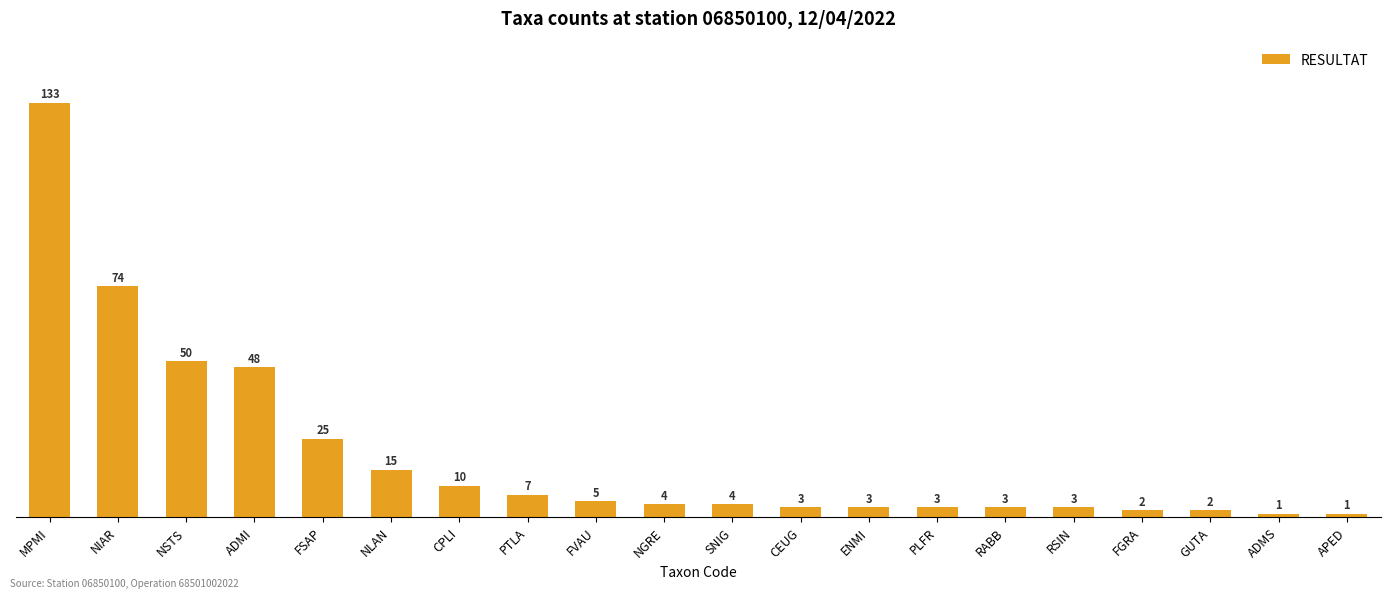

Reading left to right, extract all data points from this chart.

133	74	50	48	25	15	10	7	5	4	4	3	3	3	3	3	2	2	1	1